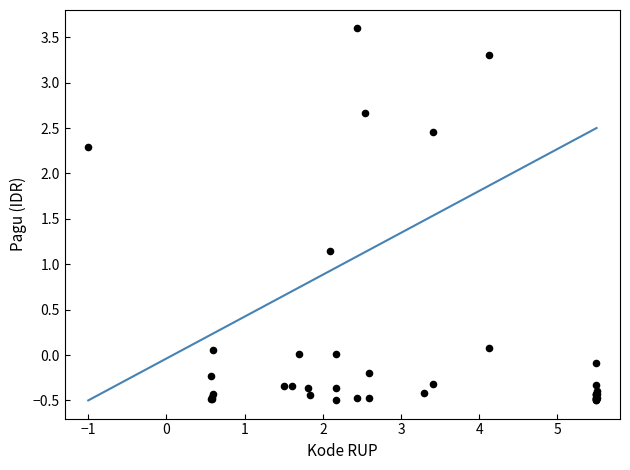

What Y value in the scatter plot is closest to 1?

1.1